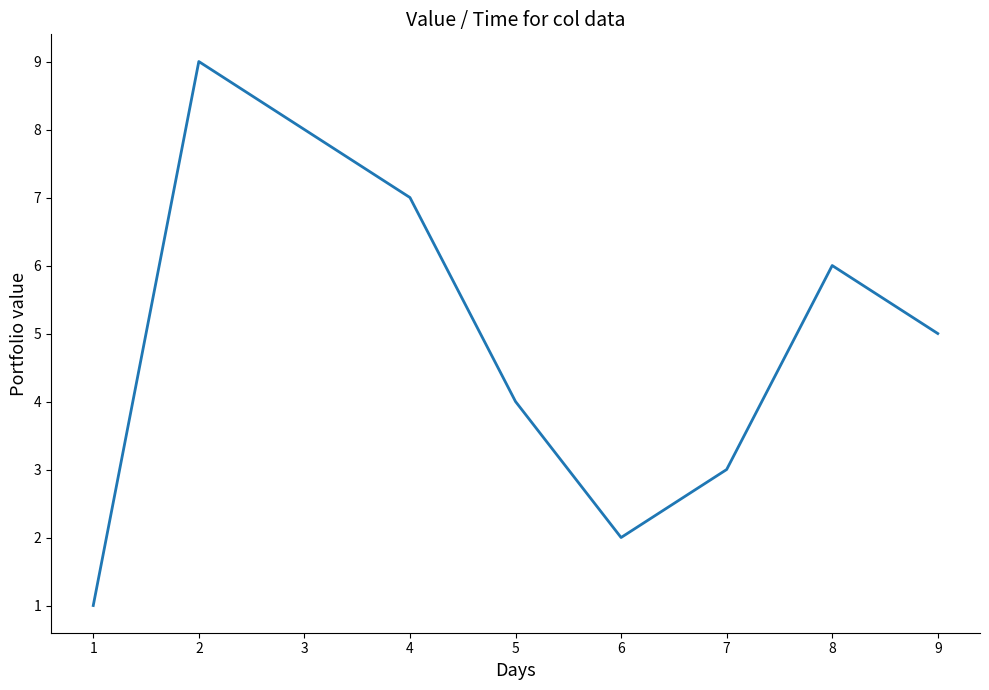

Rank the categories by value from lowest to highest.

1, 6, 7, 5, 9, 8, 4, 3, 2